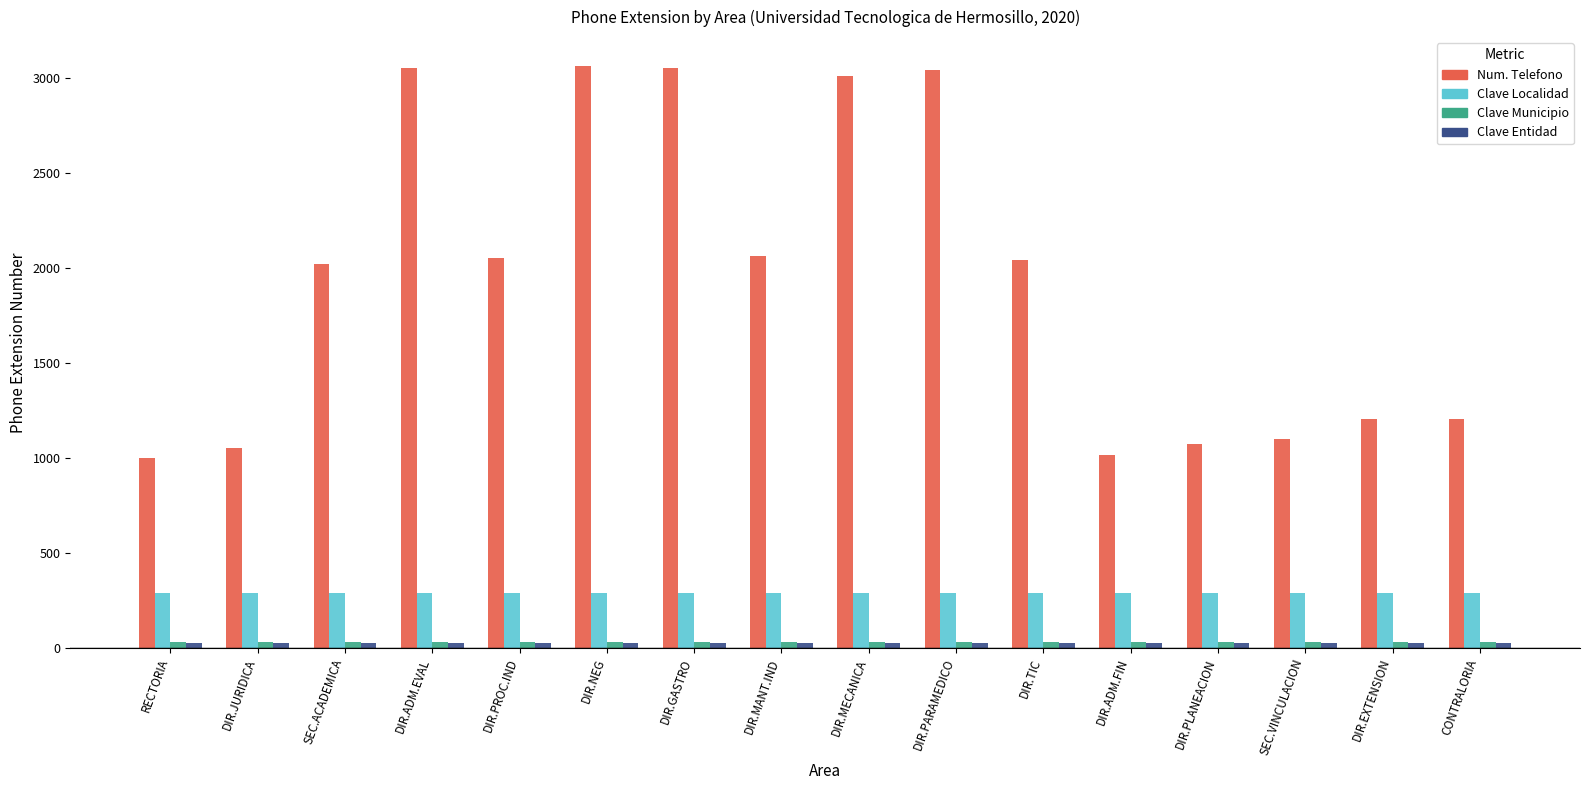

Which series has the largest range (max minus min)?

Num. Telefono